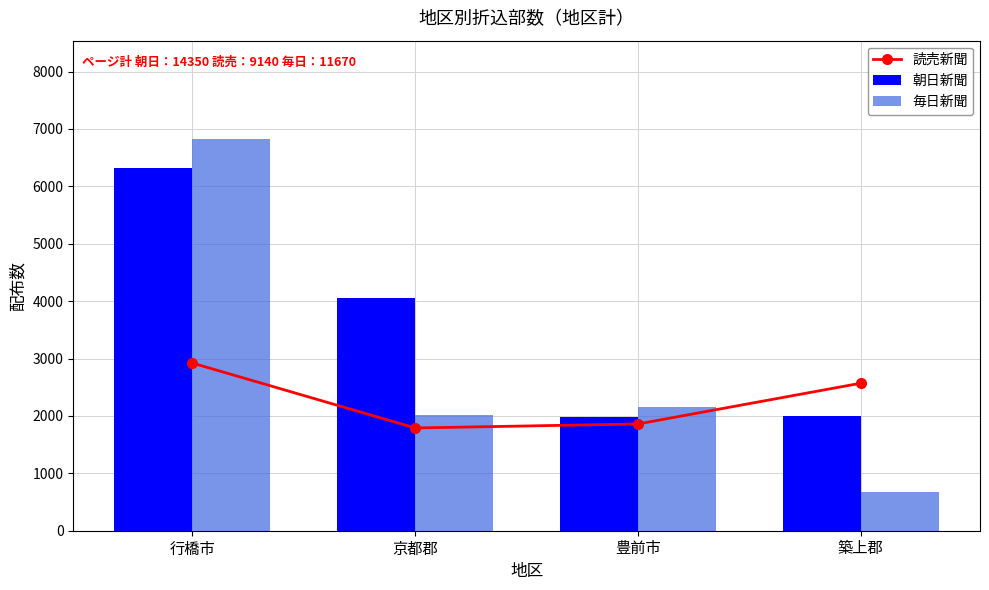

Between 行橋市 and 京都郡, which series saw the biggest shift?

毎日新聞